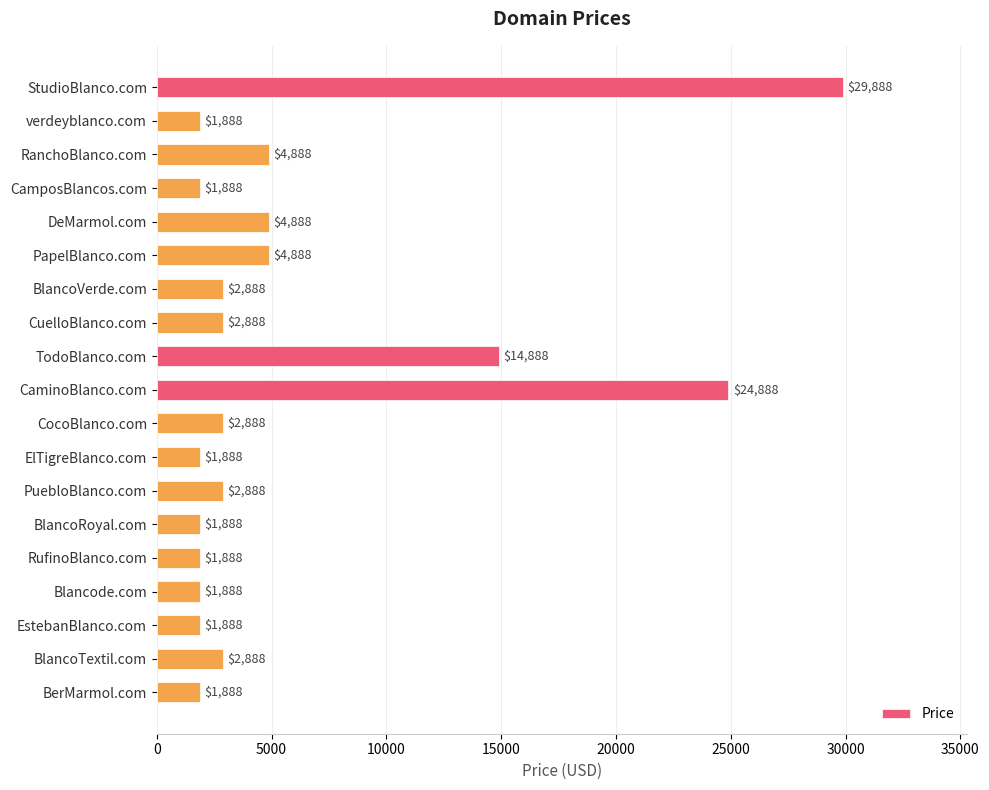

What is the difference between the maximum and minimum values?

28000